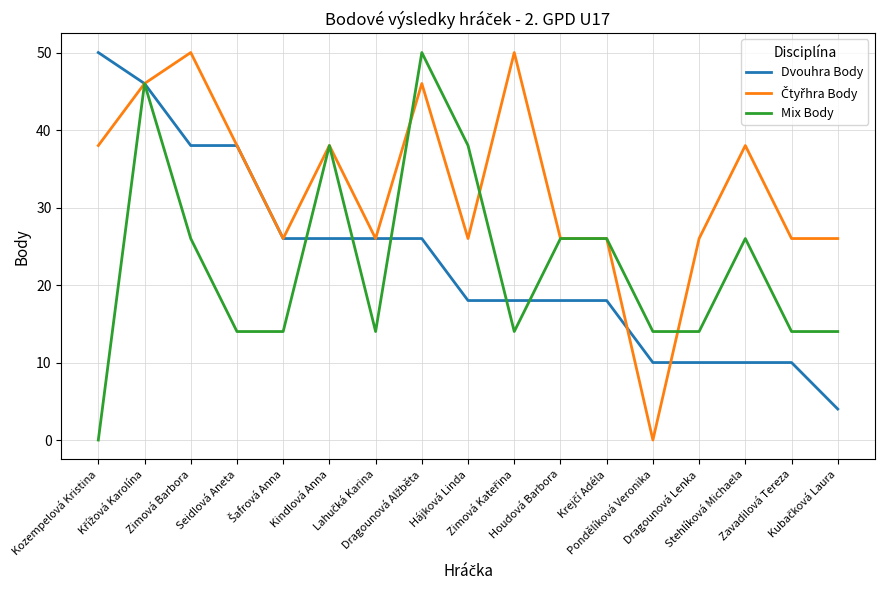

What is the greatest value displayed?

50